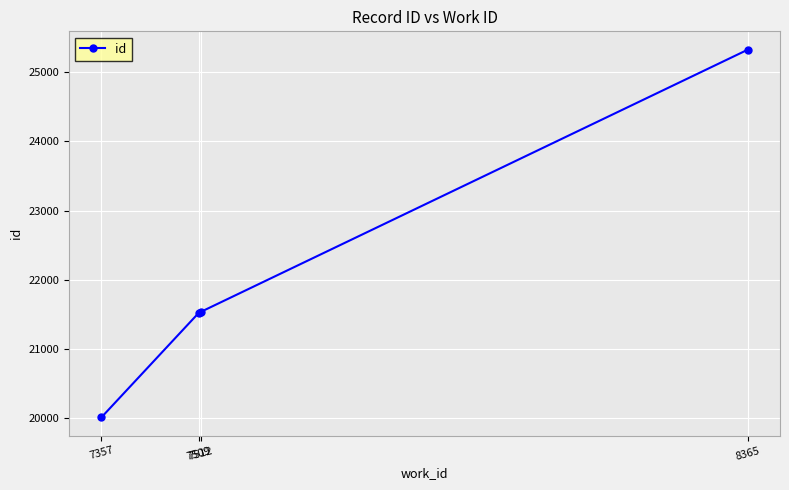

What is the sum of all values?

88397